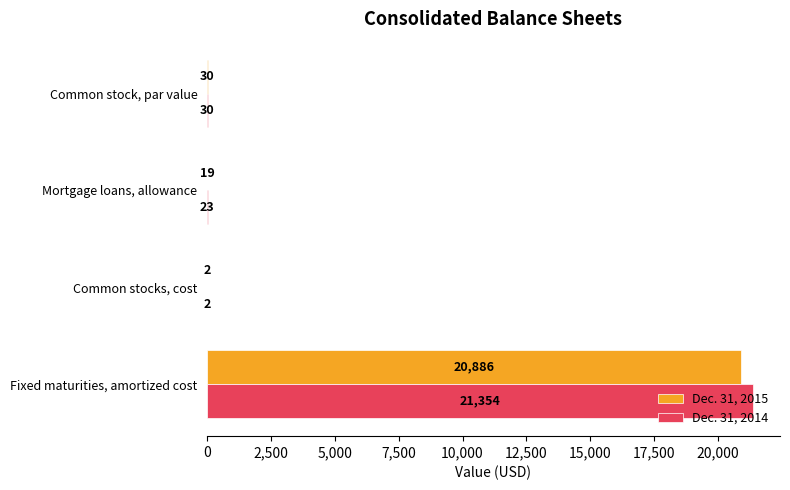

At which category is the sum across all series the highest?

Fixed maturities, amortized cost